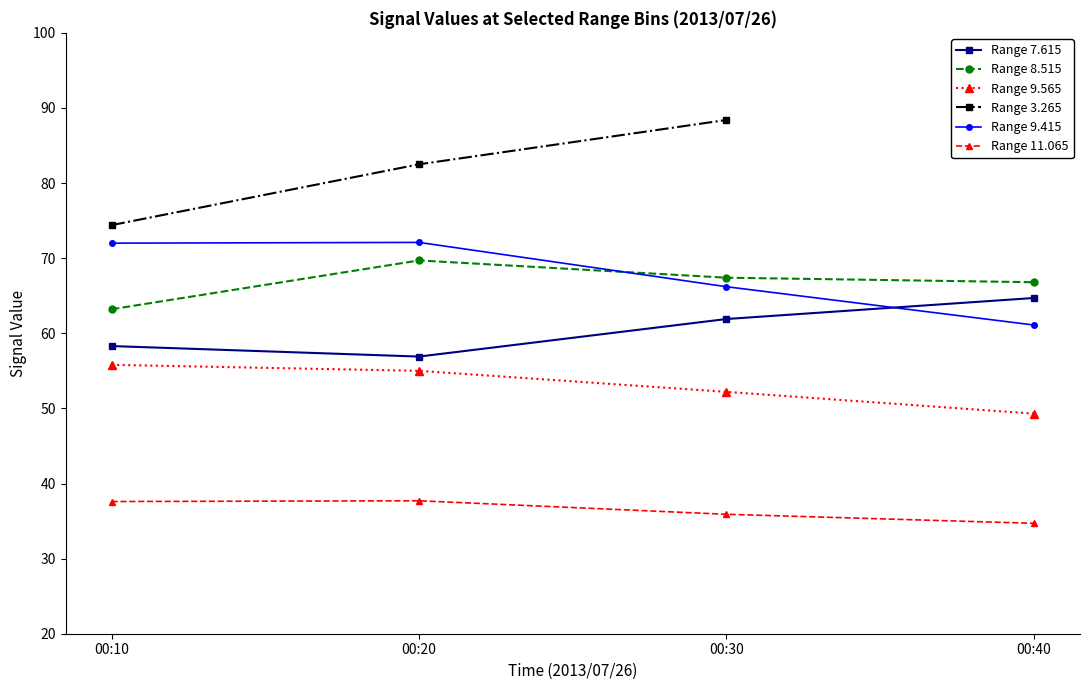

Which series has the largest total across all categories?

Range 9.415